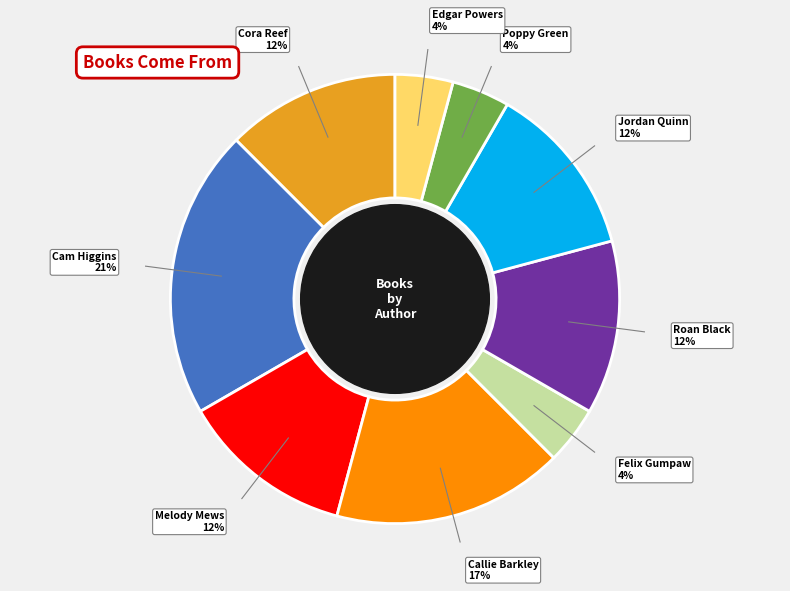

To the nearest percent, what is the difference between the largest and smallest slice percentages?

17%